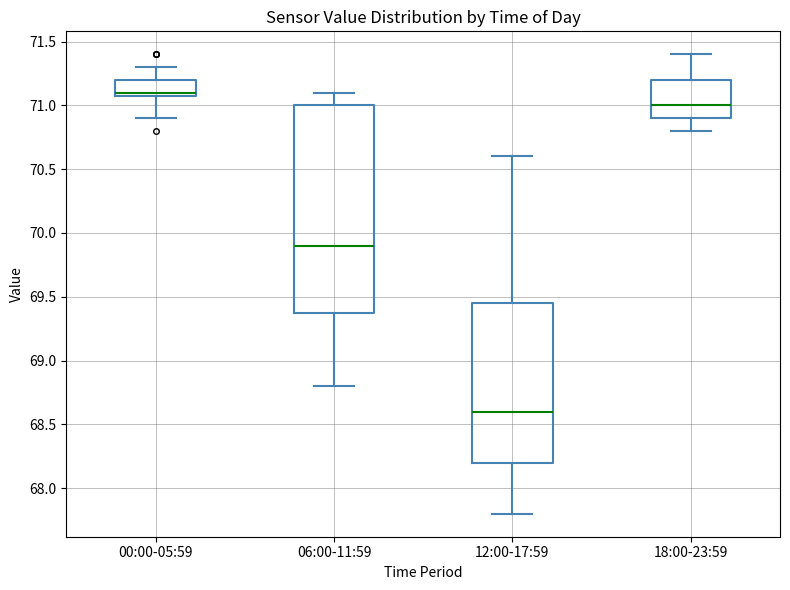

Reading left to right, transcribe this box plot: for each box, give where its median line is, the range the box spans, and where its two whiskers end, as read against the y-axis. The values are not printed on the chart, so give them approximately, as read against the axis.

00:00-05:59: median 71.10 (just above the box's lower edge), box 71.10 to 71.20, whiskers 70.90 to 71.30
06:00-11:59: median 69.90, box 69.40 to 71.00, whiskers 68.80 to 71.10
12:00-17:59: median 68.60, box 68.20 to 69.45, whiskers 67.80 to 70.60
18:00-23:59: median 71.00, box 70.90 to 71.20, whiskers 70.80 to 71.40